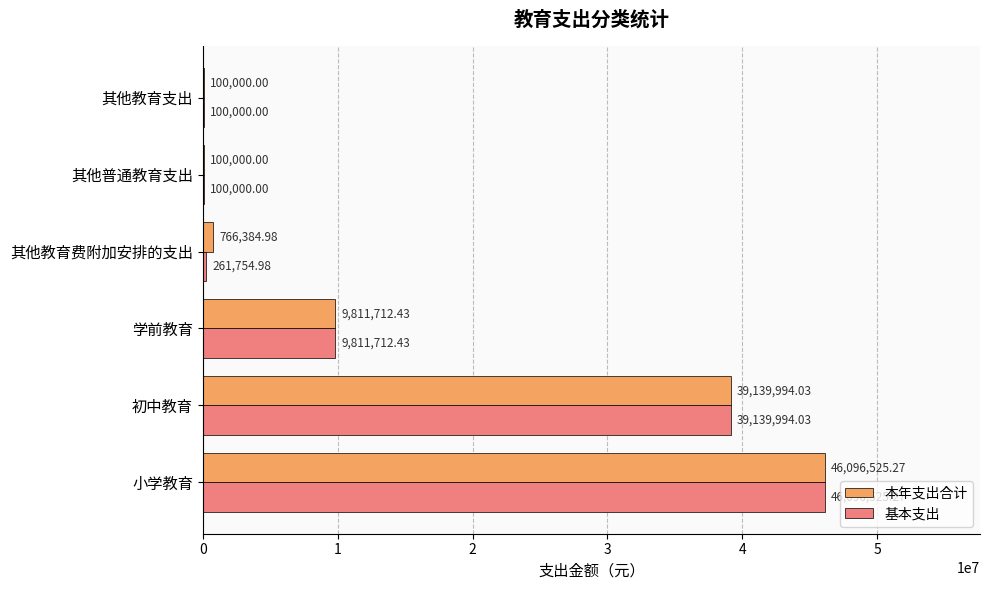

Which category has the highest value in the 基本支出 series?

小学教育